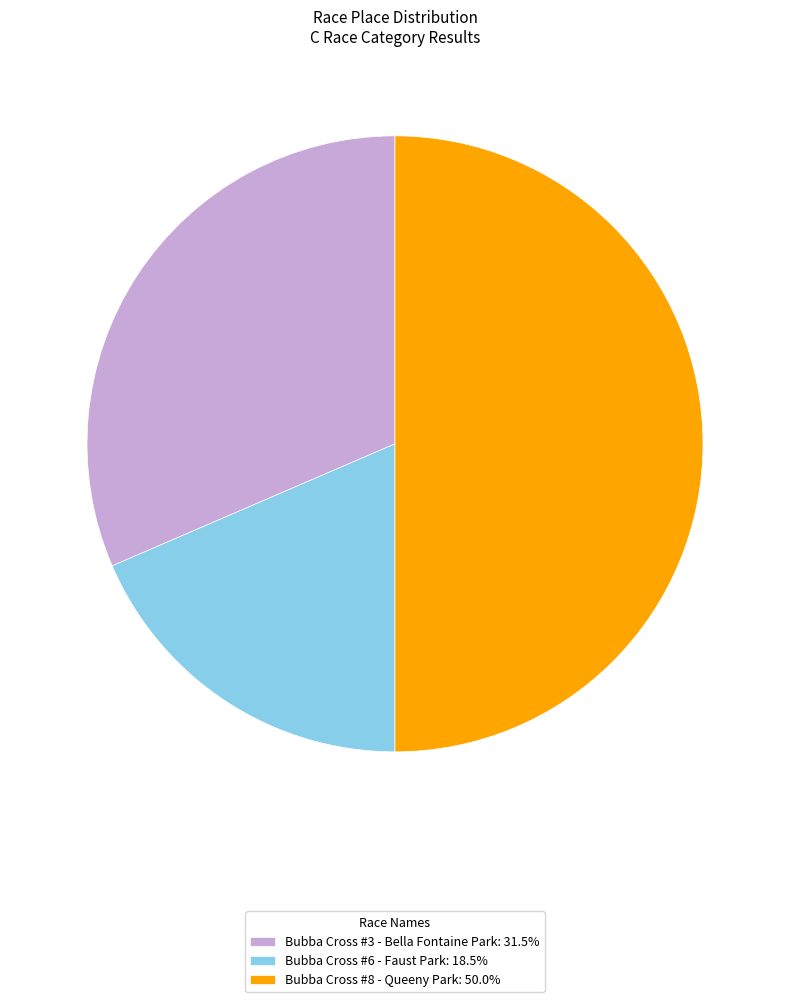

How many segments does this pie chart have?

3